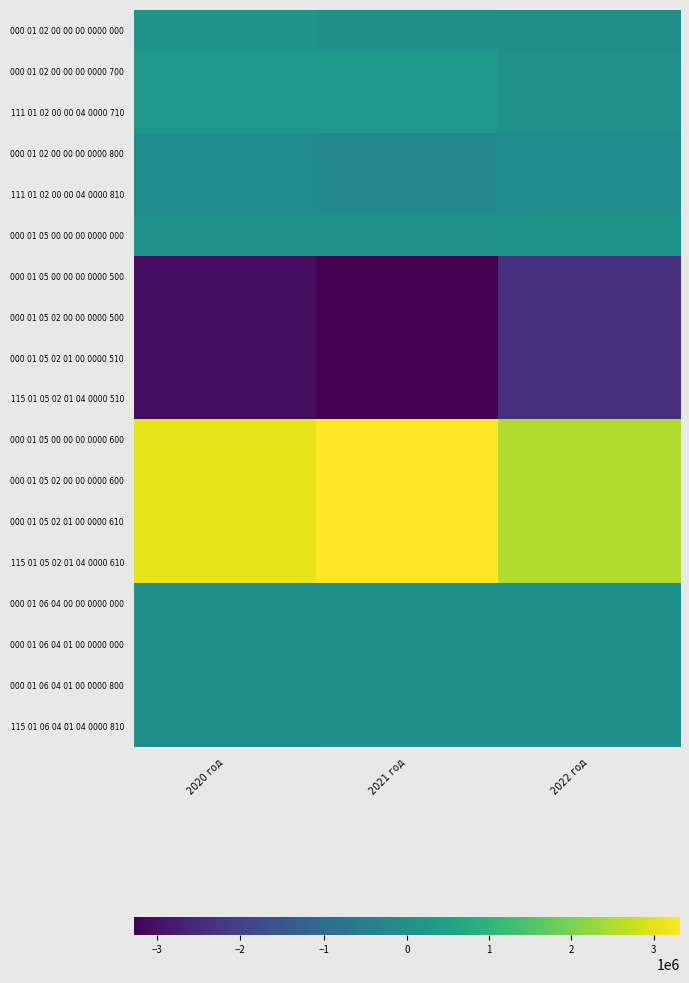

What is the spread (max minus min) of values at 2020 год?

6096823.2